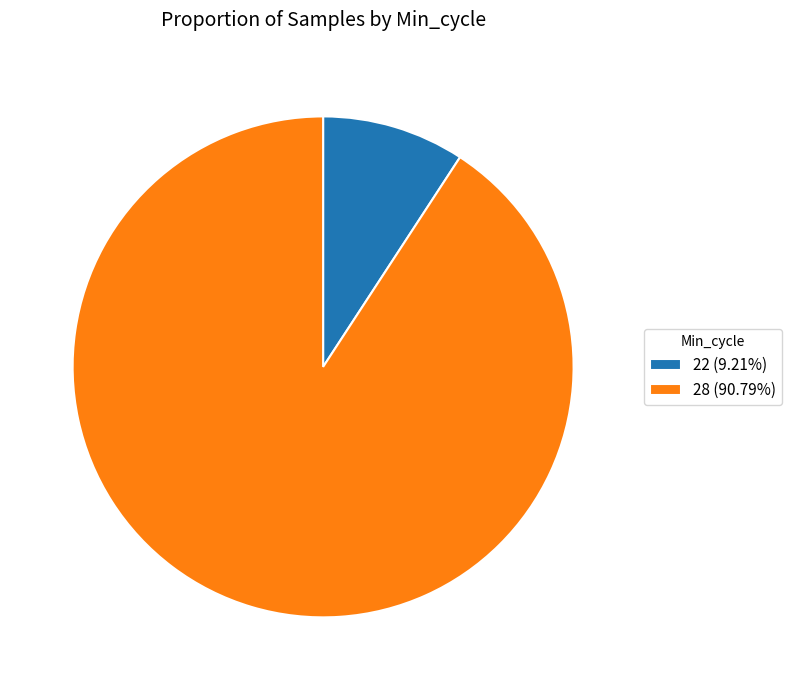

Is the sum of 22 (9.21%) and 28 (90.79%) greater than half?

Yes